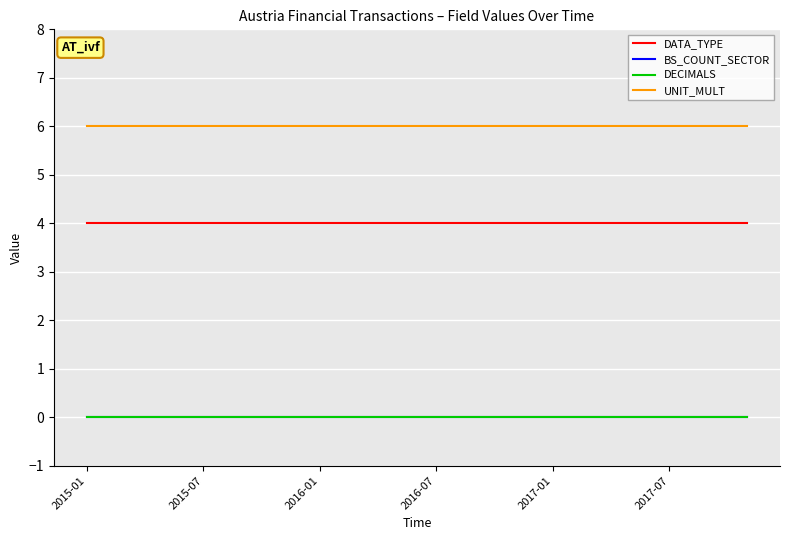

At which label is DECIMALS closest to 0?

2015-01